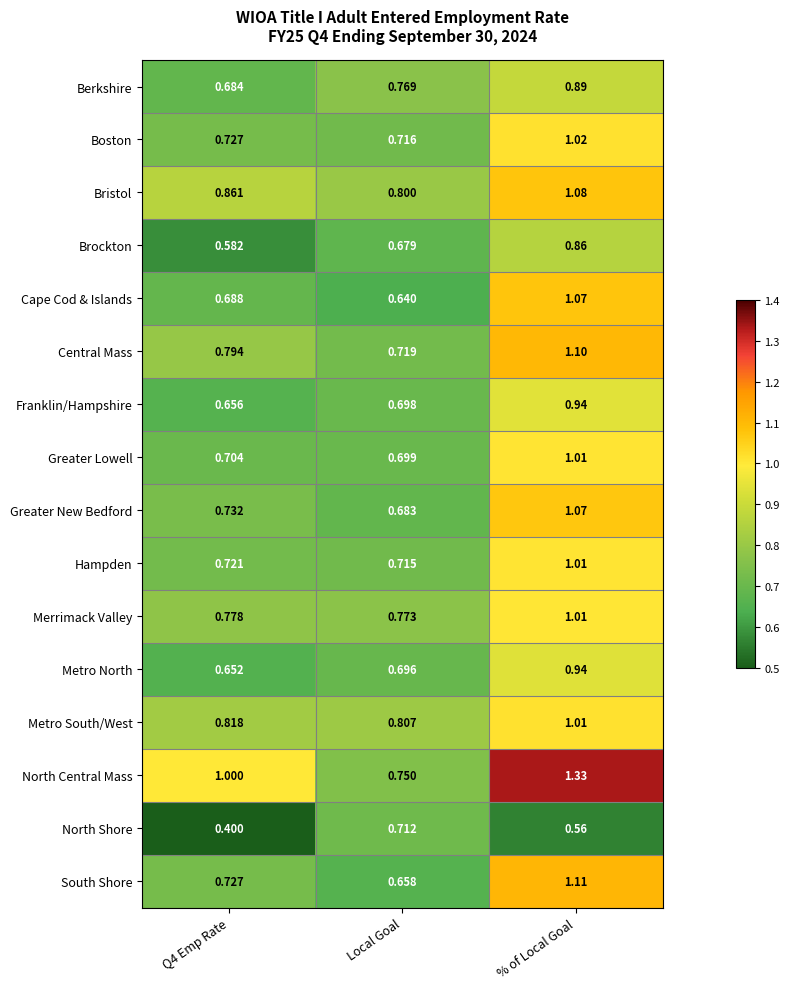

At which label does Metro South/West reach its peak?

% of Local Goal